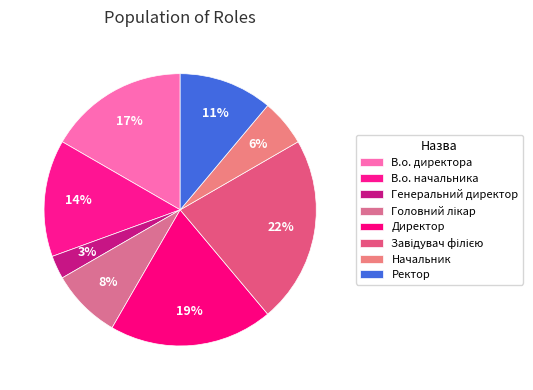

Which category has the smallest portion of the pie?

Генеральний директор